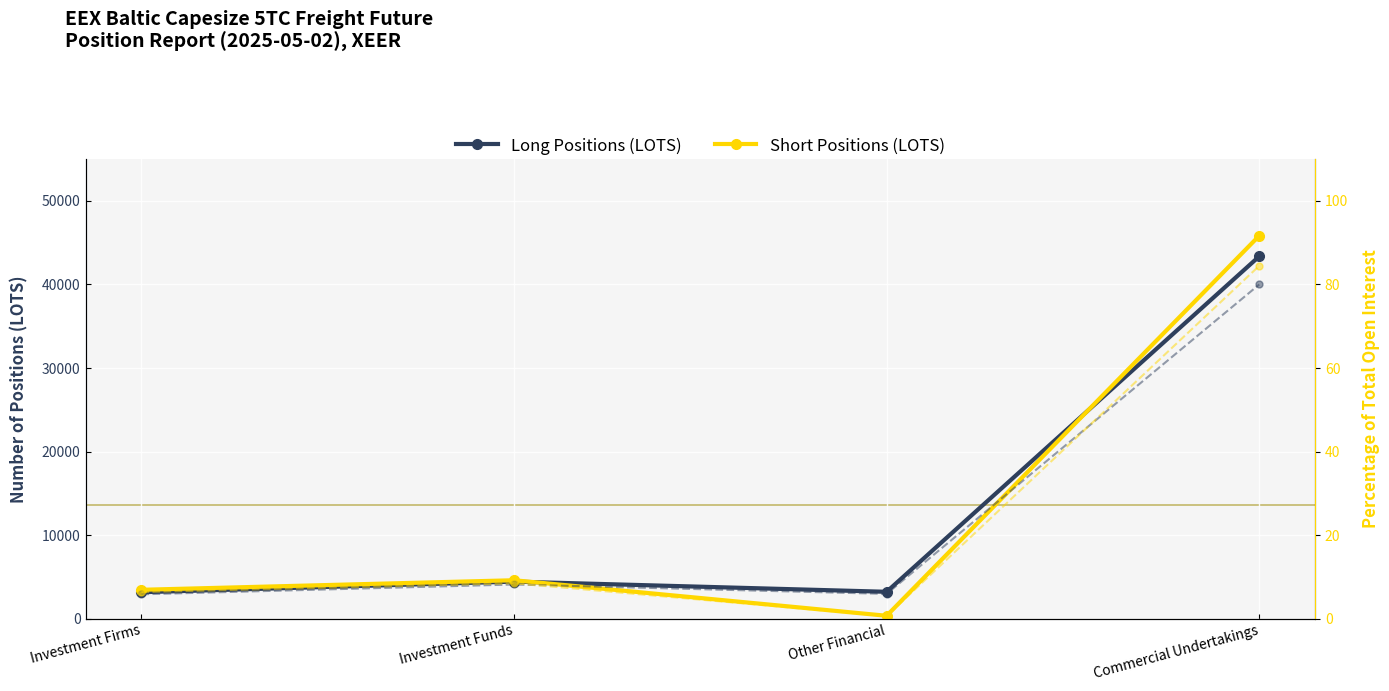

At which category does the chart reach its minimum across all series?

Other Financial